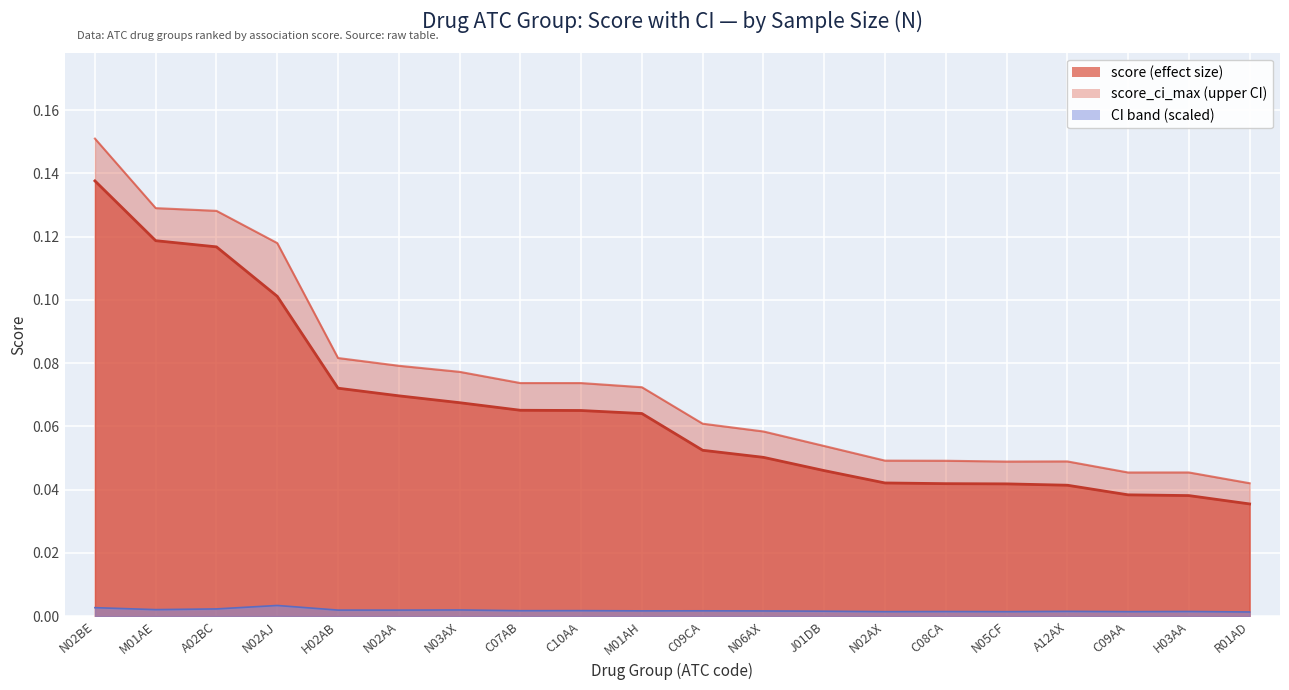

At which label is score closest to 0?

R01AD